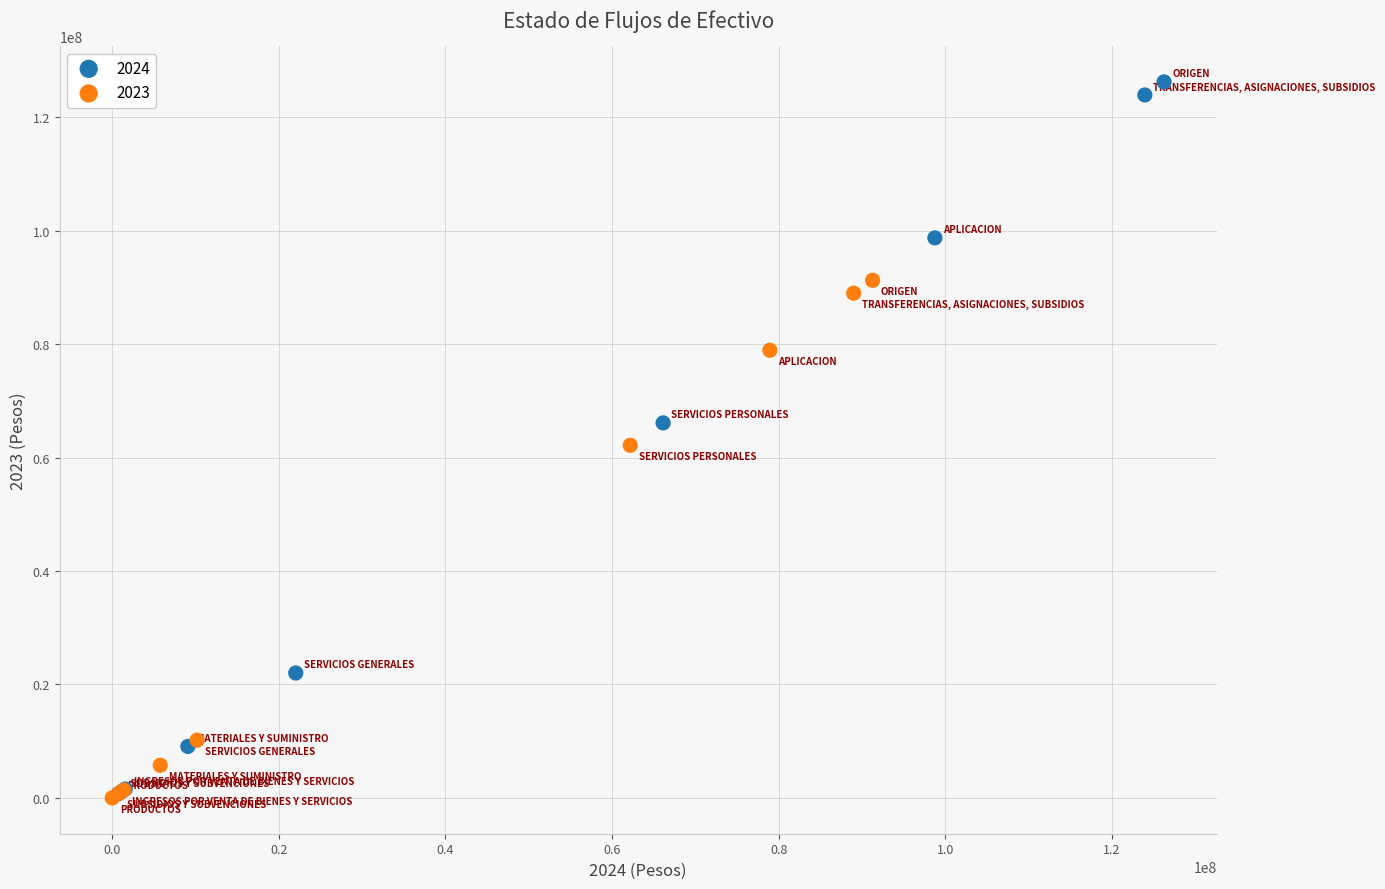

Which series contains the highest Y value?

2024